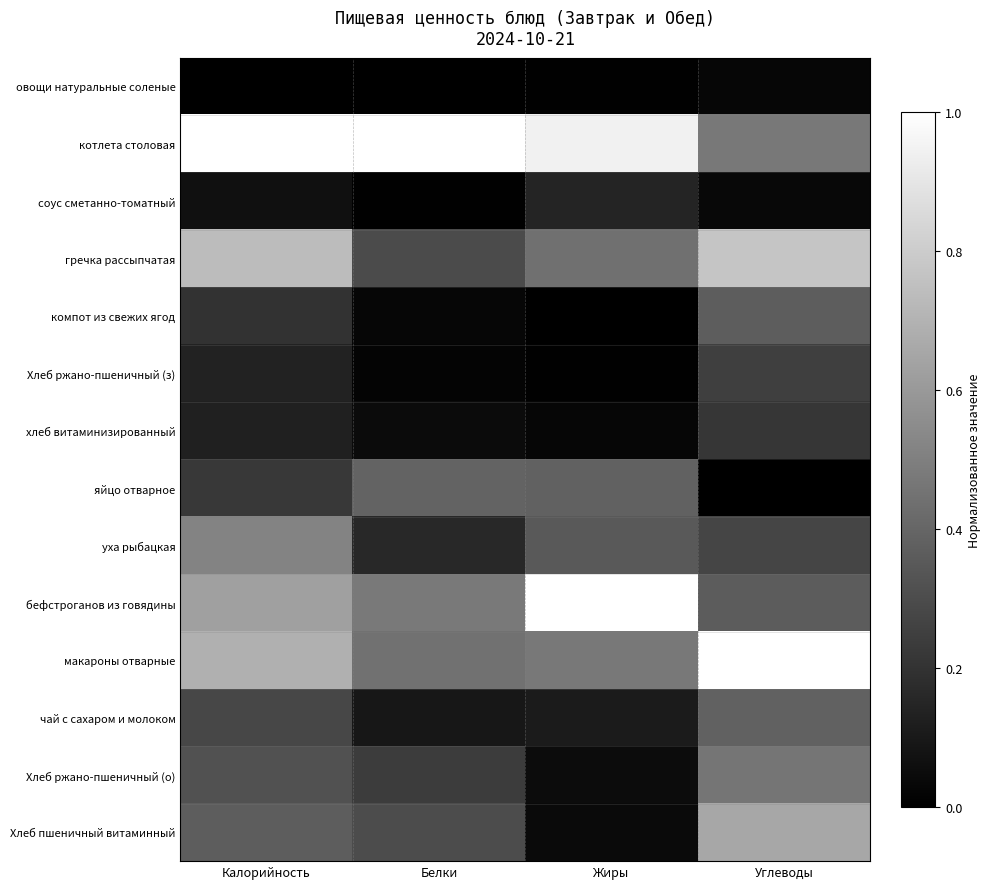

At which category does the chart reach its peak across all series?

Калорийность